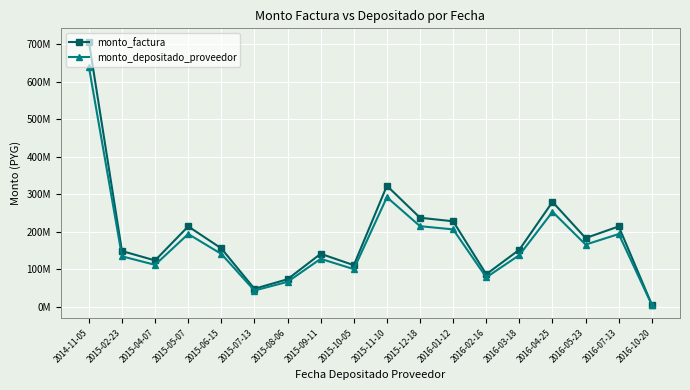

At which category does the chart reach its peak across all series?

2014-11-05